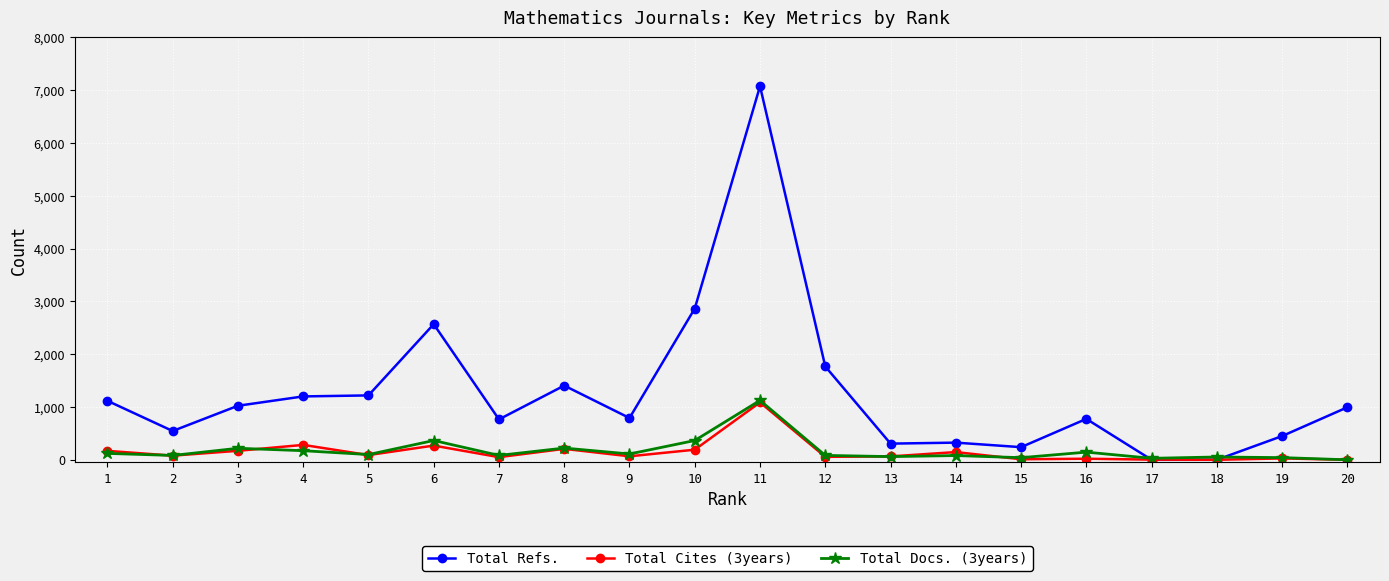

Which series has the widest spread of values?

Total Refs.